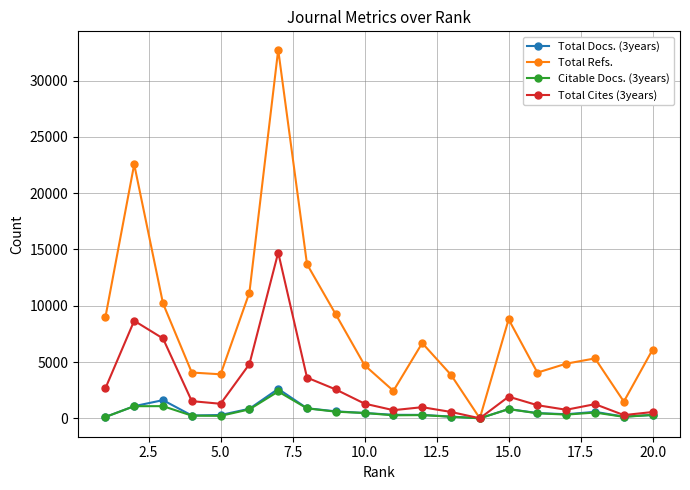

True or false: Total Refs. has more than 0 points higher than both neighbors.

True